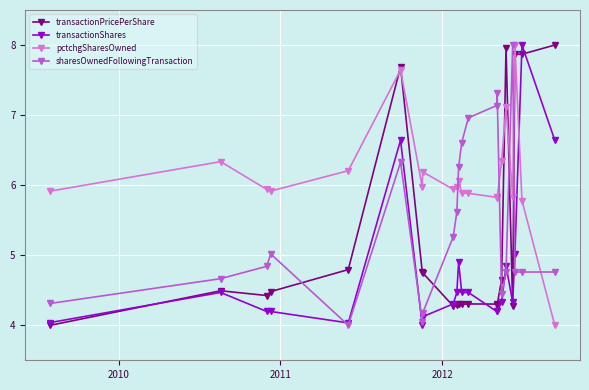

How many categories are shown in the chart?

21